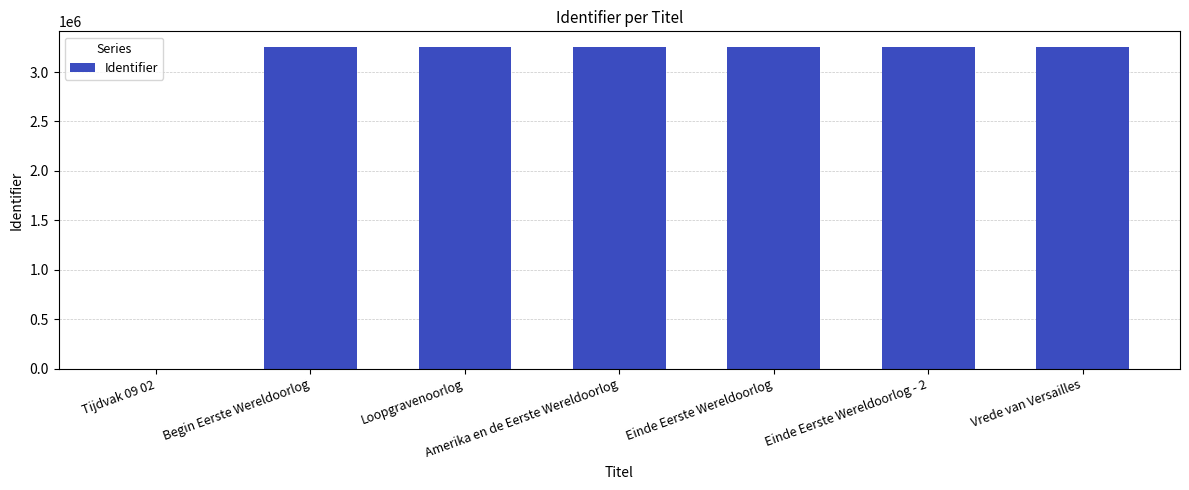

What is the change in value from Tijdvak 09 02 to Amerika en de Eerste Wereldoorlog?

+3248960